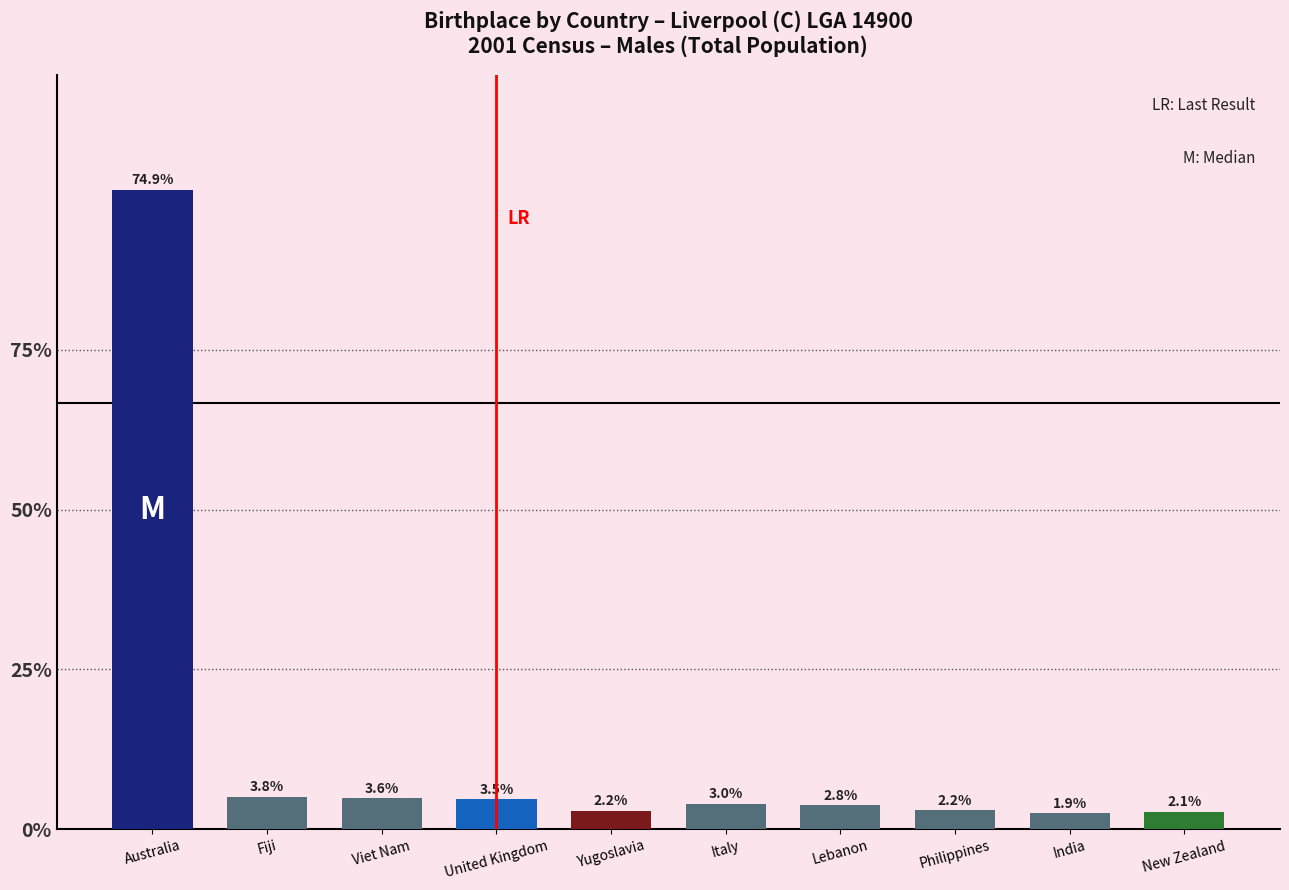

Which label corresponds to the largest value in the chart?

Australia